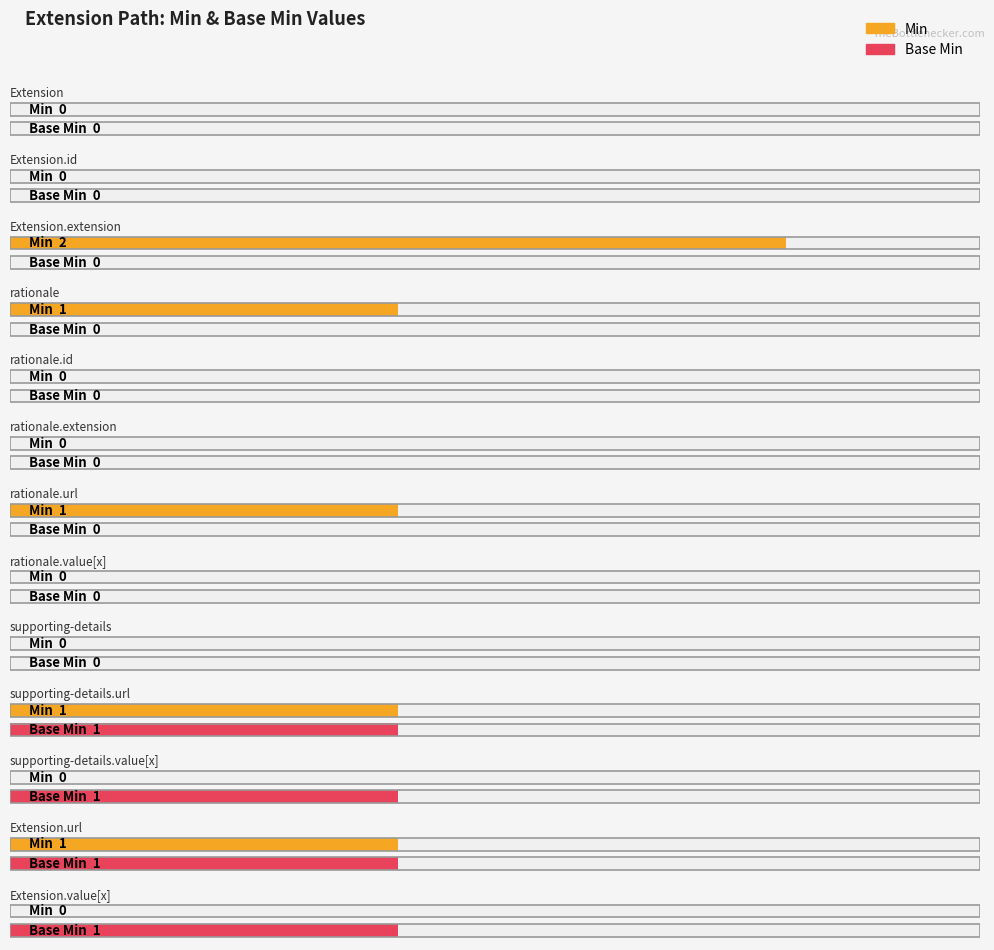

Reading left to right, transcribe all the data shown in this chart.

Min: Extension=0	Extension.id=0	Extension.extension=2	Extension.extension:rationale=1	Extension.extension:rationale.id=0	Extension.extension:rationale.extension=0	Extension.extension:rationale.url=1	Extension.extension:rationale.value[x]=0	Extension.extension:supporting-details=0	Extension.extension:supporting-details.url=1	Extension.extension:supporting-details.value[x]=0	Extension.url=1	Extension.value[x]=0
Base Min: Extension=0	Extension.id=0	Extension.extension=0	Extension.extension:rationale=0	Extension.extension:rationale.id=0	Extension.extension:rationale.extension=0	Extension.extension:rationale.url=0	Extension.extension:rationale.value[x]=0	Extension.extension:supporting-details=0	Extension.extension:supporting-details.url=1	Extension.extension:supporting-details.value[x]=1	Extension.url=1	Extension.value[x]=1